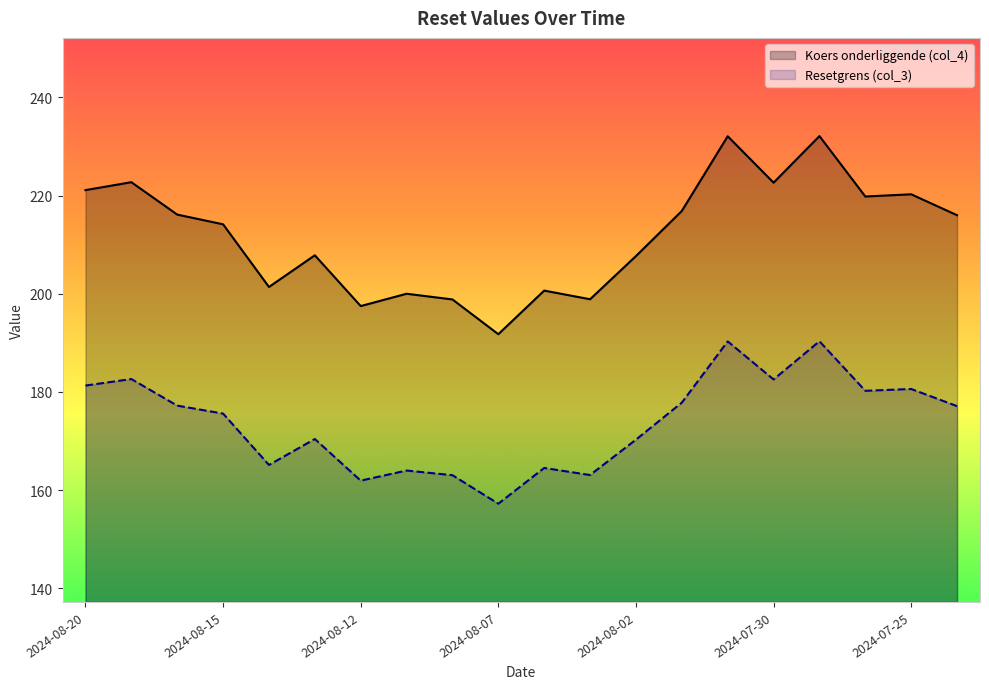

How many distinct data groups are displayed?

2